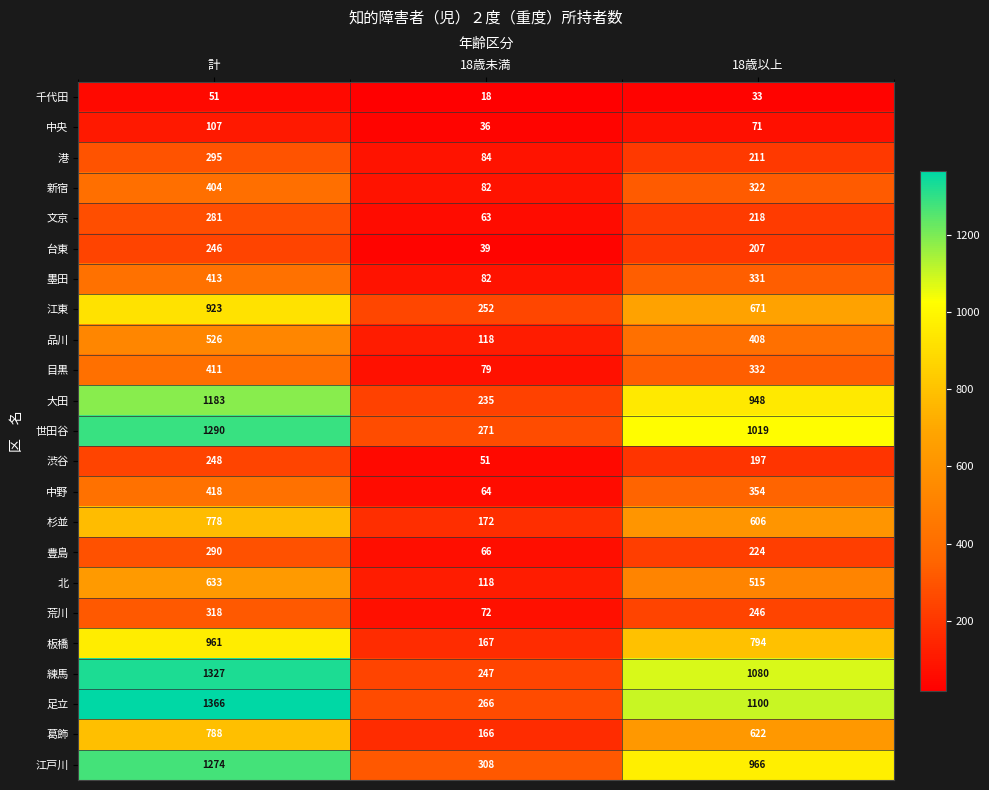

Count the number of categories in the chart.

3